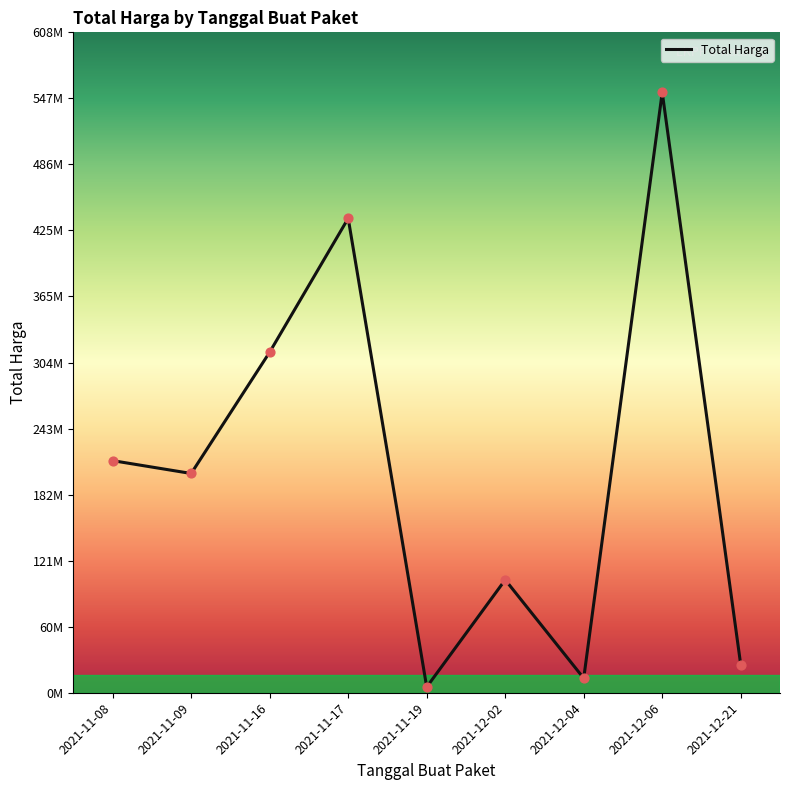

Between 2021-11-19 and 2021-11-17, which is larger?

2021-11-17